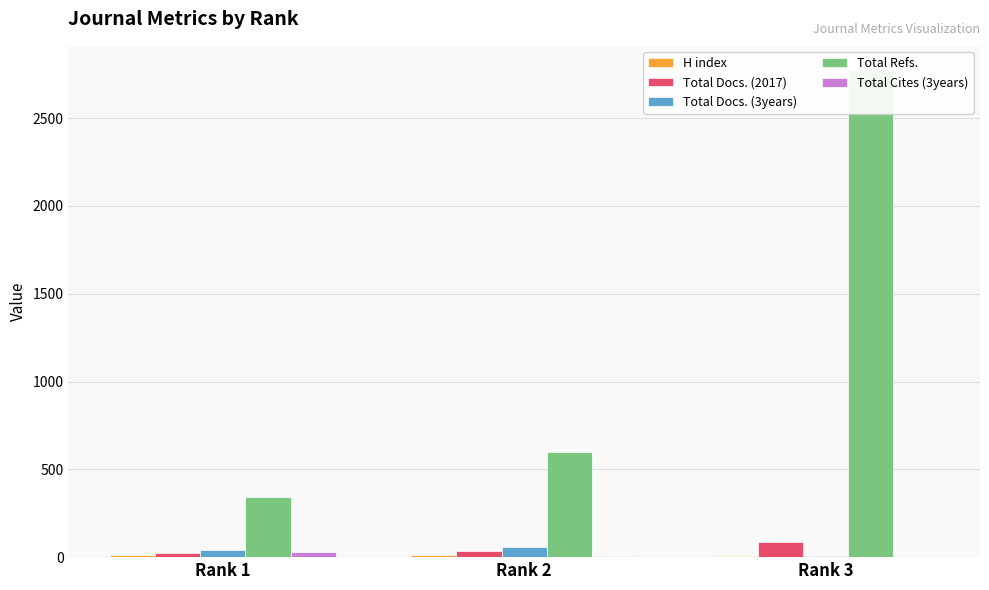

At Rank 2, list the series in order from smallest to largest.

Total Cites (3years), H index, Total Docs. (2017), Total Docs. (3years), Total Refs.